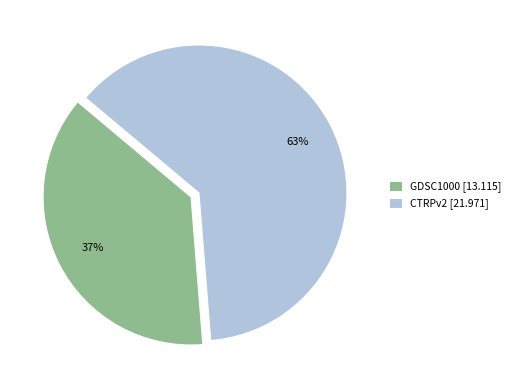

To the nearest percent, what portion does GDSC1000 represent?

37%